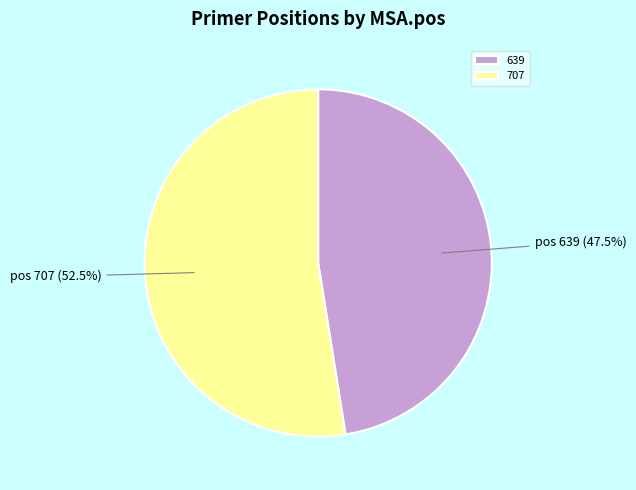

Approximately how many times larger is the value at 639 compared to 707?

0.9